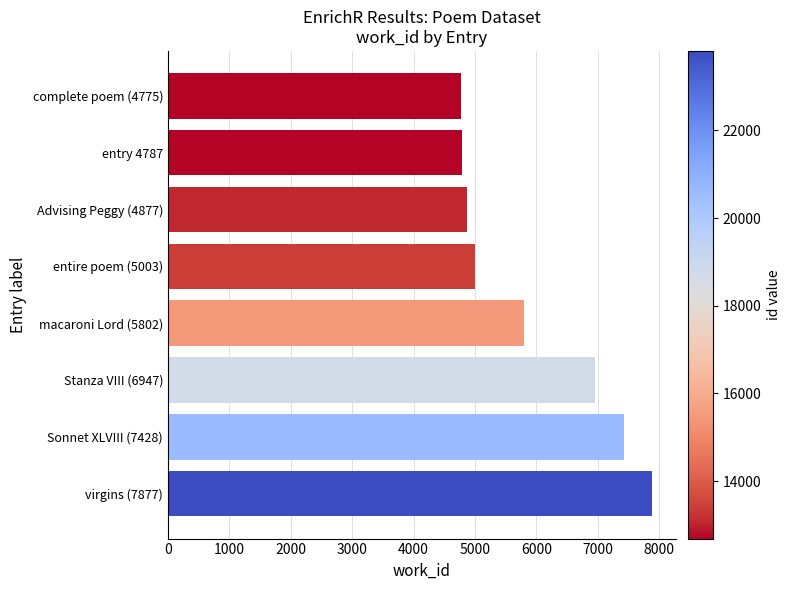

What is the average value?

5937